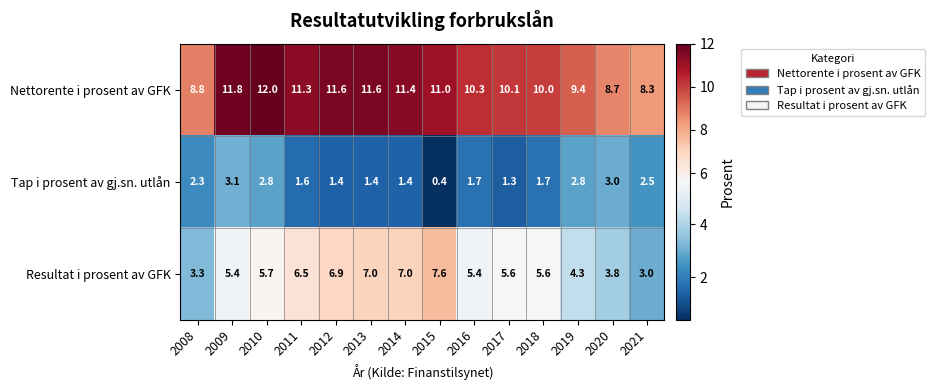

How many data points does each series have?

14